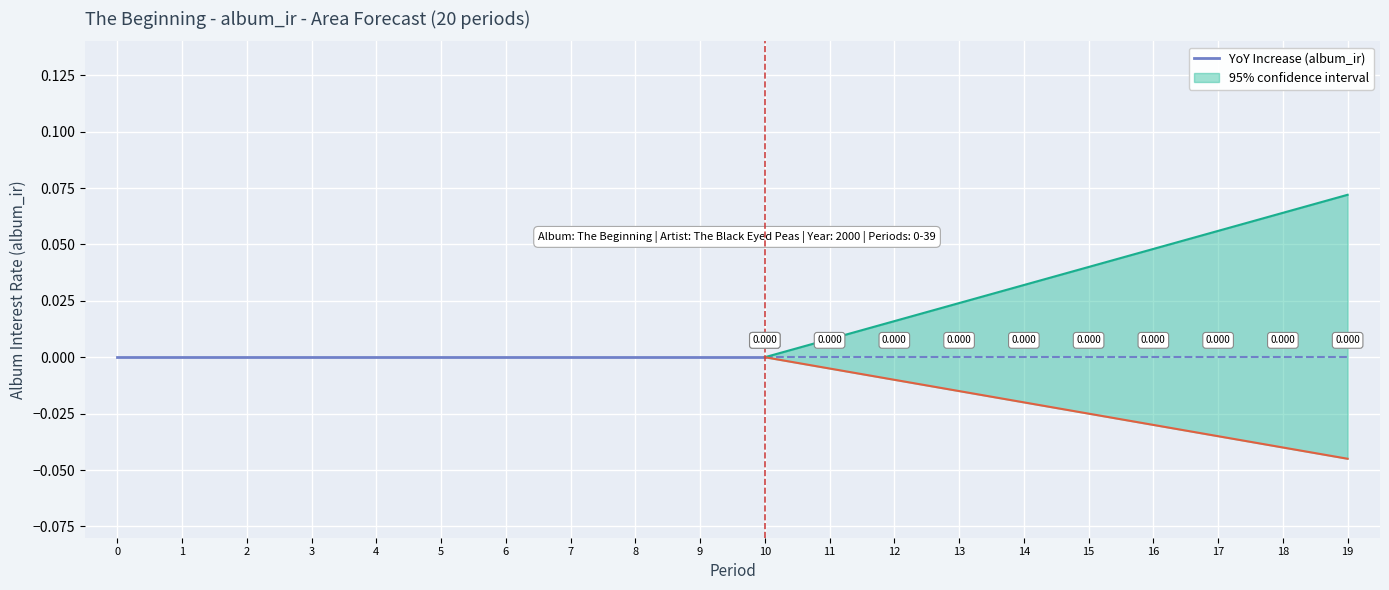

Which has a higher value, 10 or 1?

10